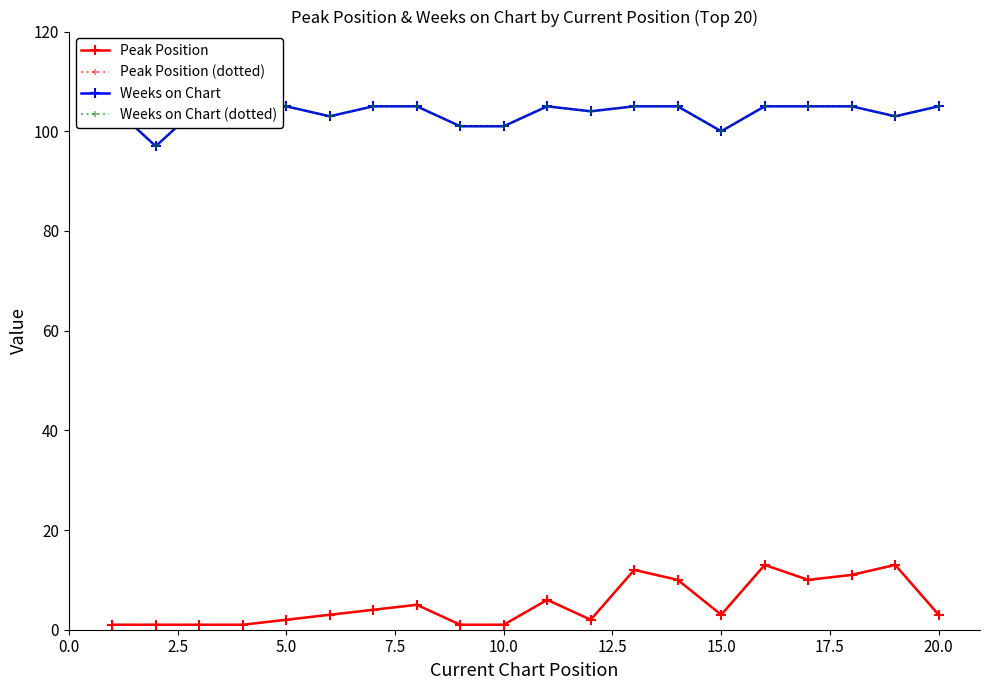

What is the difference between the maximum and minimum values in the Peak Position series?

12